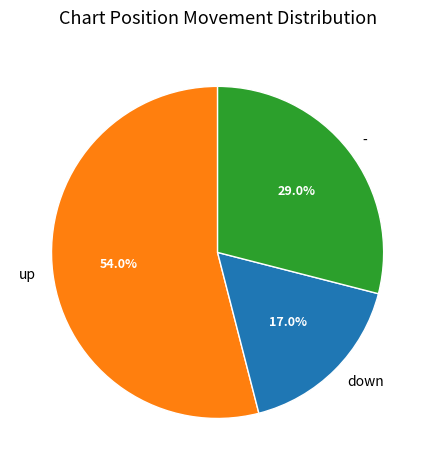

Which category has the biggest portion of the pie?

up